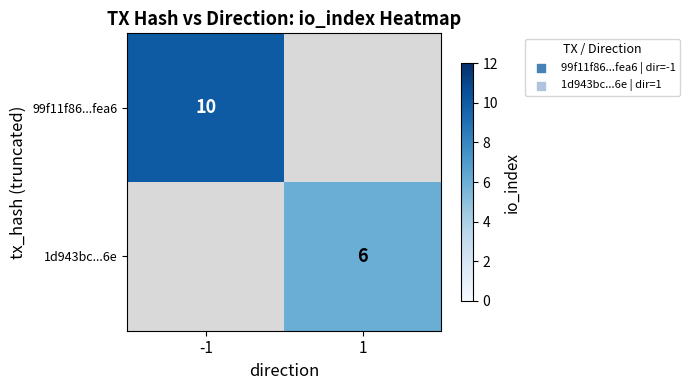

True or false: 99f11f86...fea6 has a value of 17 at -1.

False